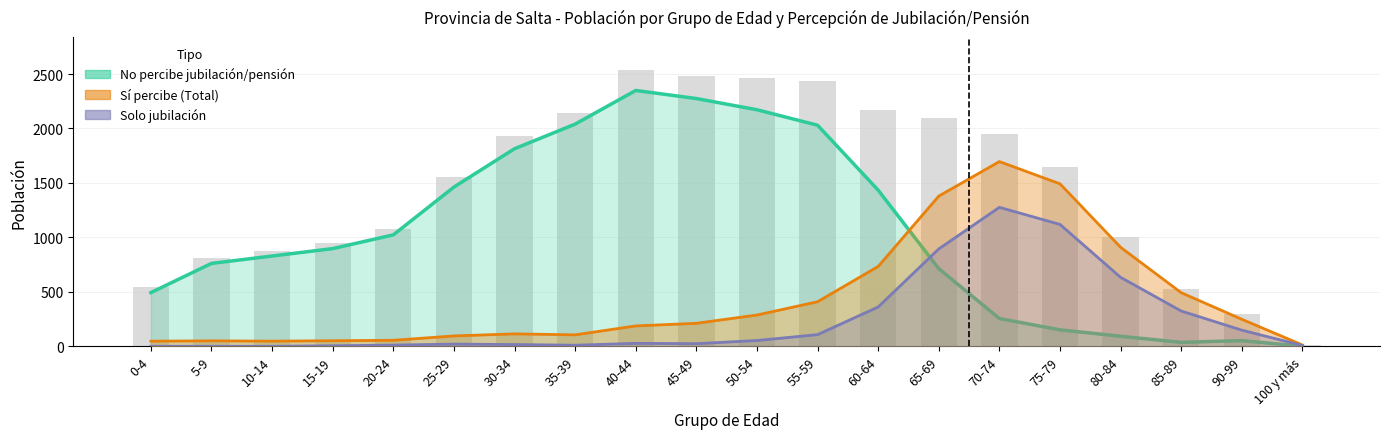

Rank the series by their maximum value, from highest to lowest.

Total (Población), No percibe, Sí percibe (Total), Solo jubilación